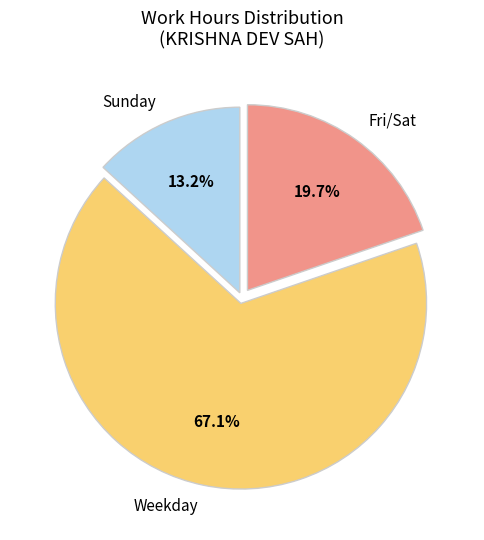

What portion of the pie excludes Fri/Sat?

80.3%